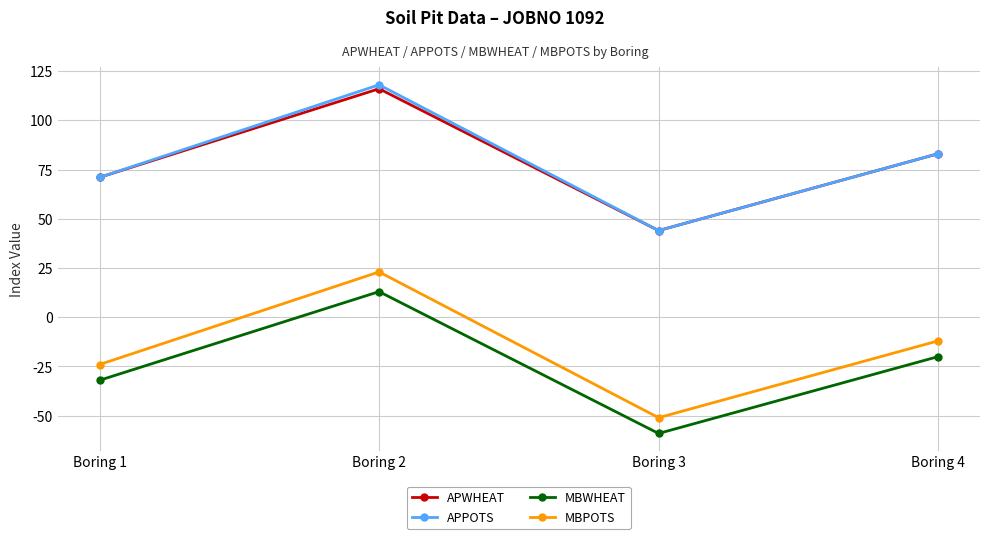

How many MBWHEAT values are between -32 and 13?

3